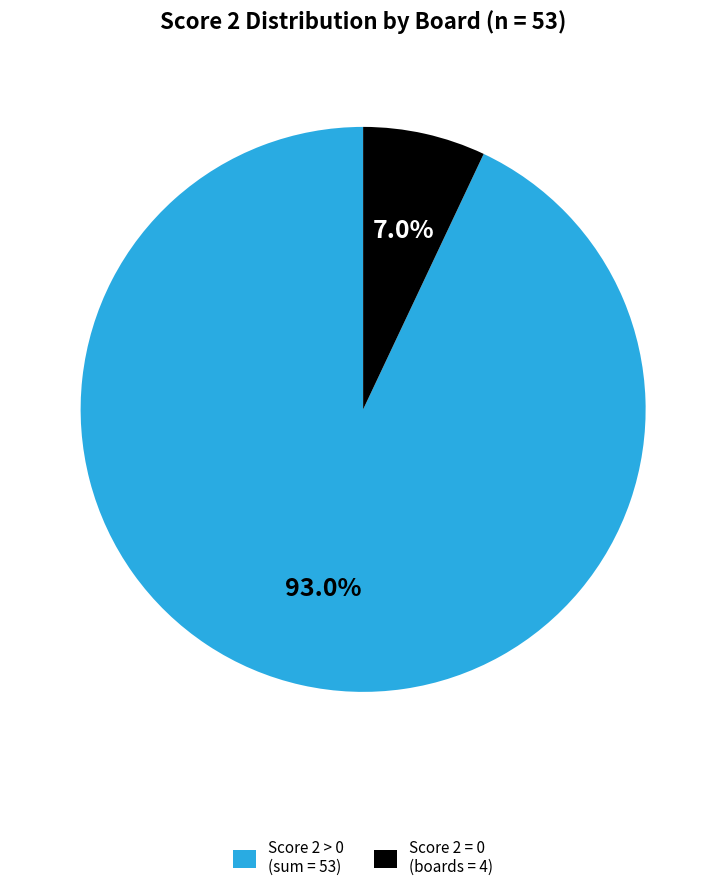

How many slices are in this pie chart?

2